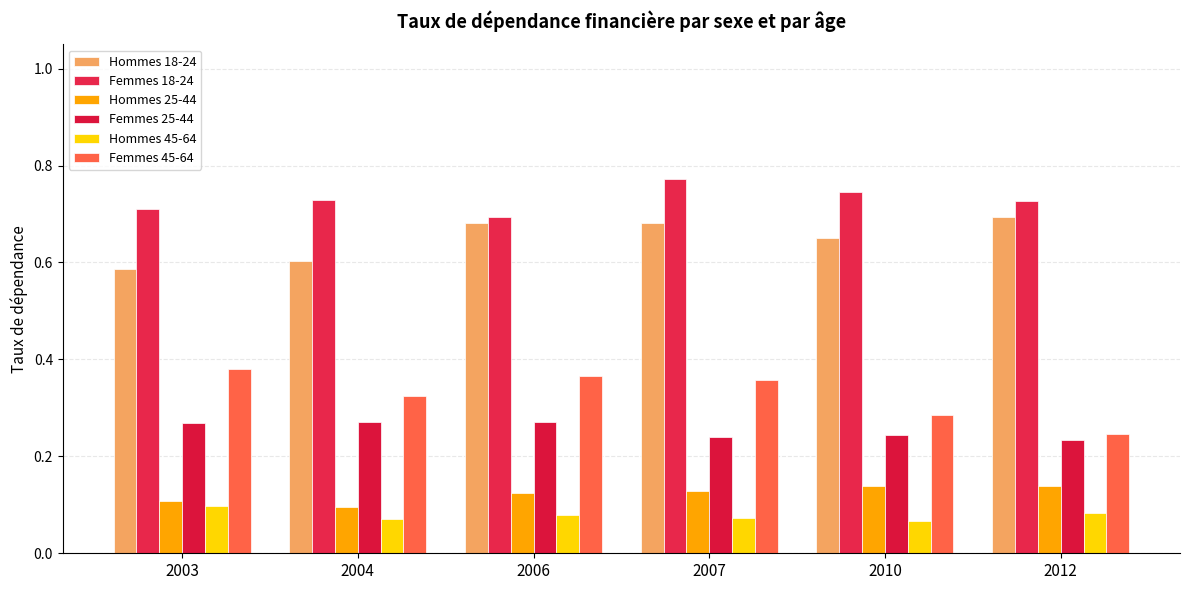

Reading left to right, transcribe all the data shown in this chart.

Hommes 18-24: 0.6	0.6	0.7	0.7	0.7	0.7
Femmes 18-24: 0.7	0.7	0.7	0.8	0.7	0.7
Hommes 25-44: 0.1	0.1	0.1	0.1	0.1	0.1
Femmes 25-44: 0.3	0.3	0.3	0.2	0.2	0.2
Hommes 45-64: 0.1	0.1	0.1	0.1	0.1	0.1
Femmes 45-64: 0.4	0.3	0.4	0.4	0.3	0.2